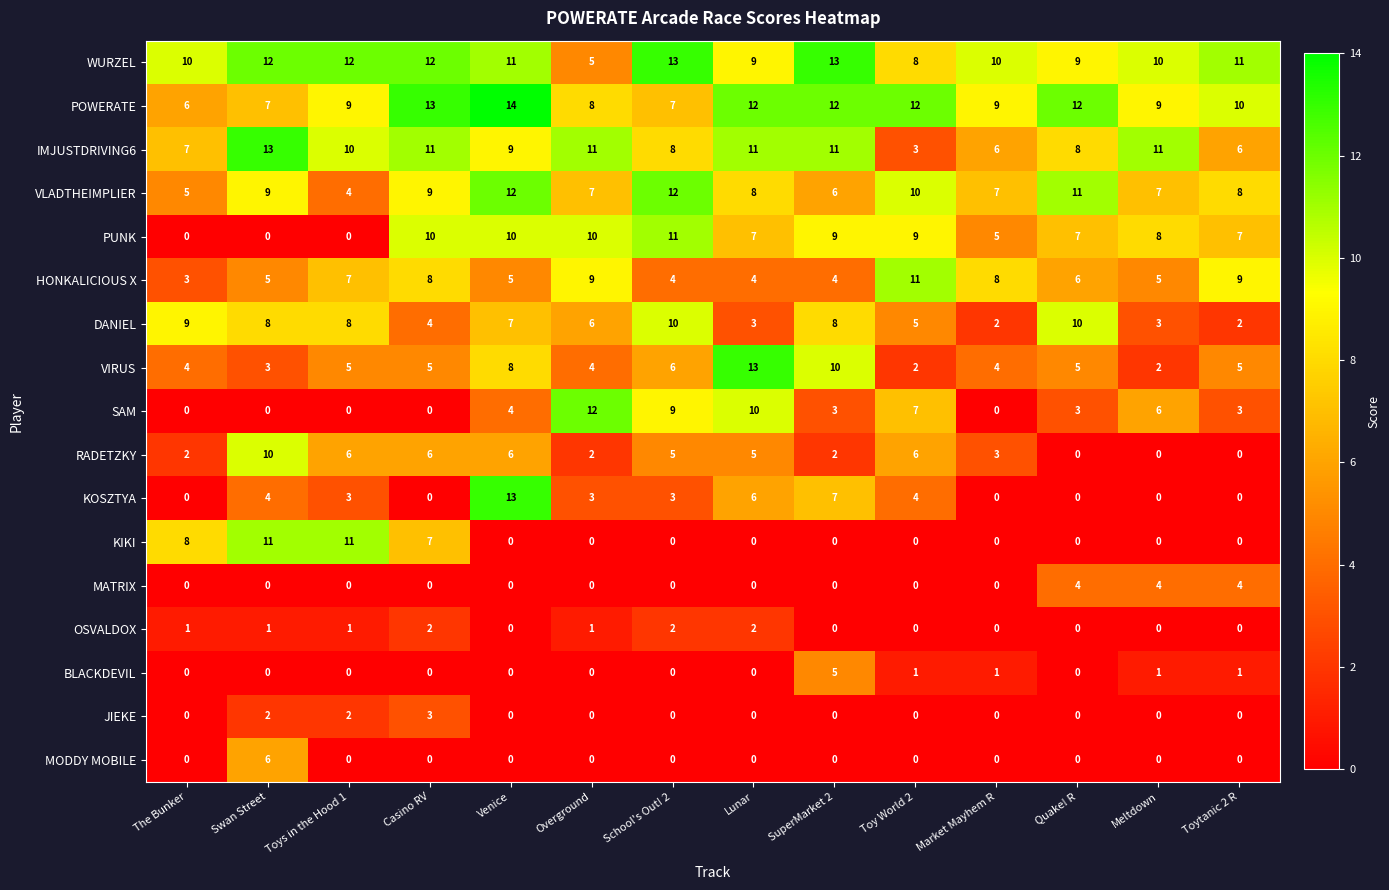

The PUNK series shows 9 at Toy World 2. True or false?

True